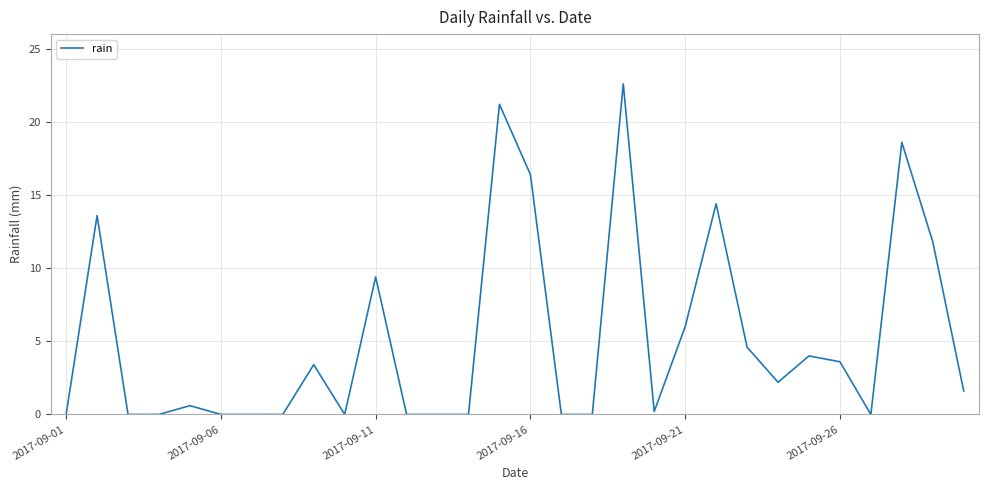

True or false: the data has more than 1 interior local peaks.

True